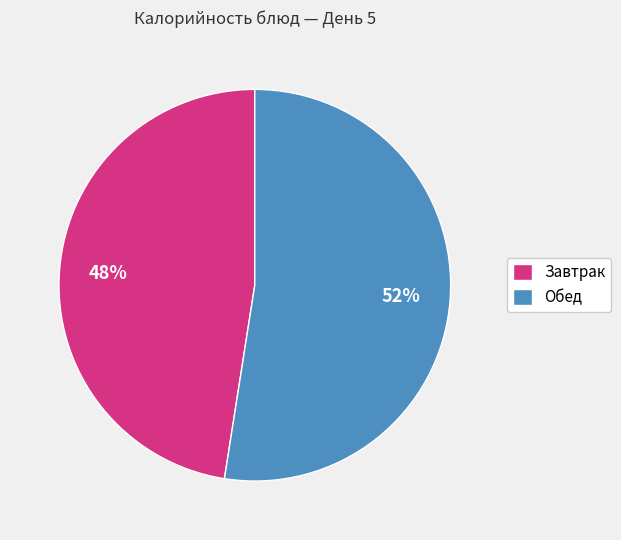

Which category has the biggest portion of the pie?

Обед